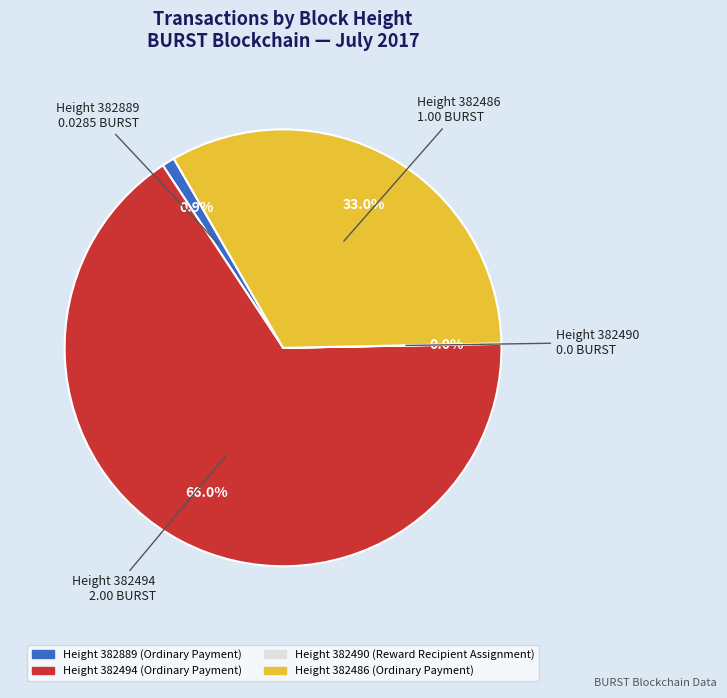

Is there a majority slice in this chart?

Yes